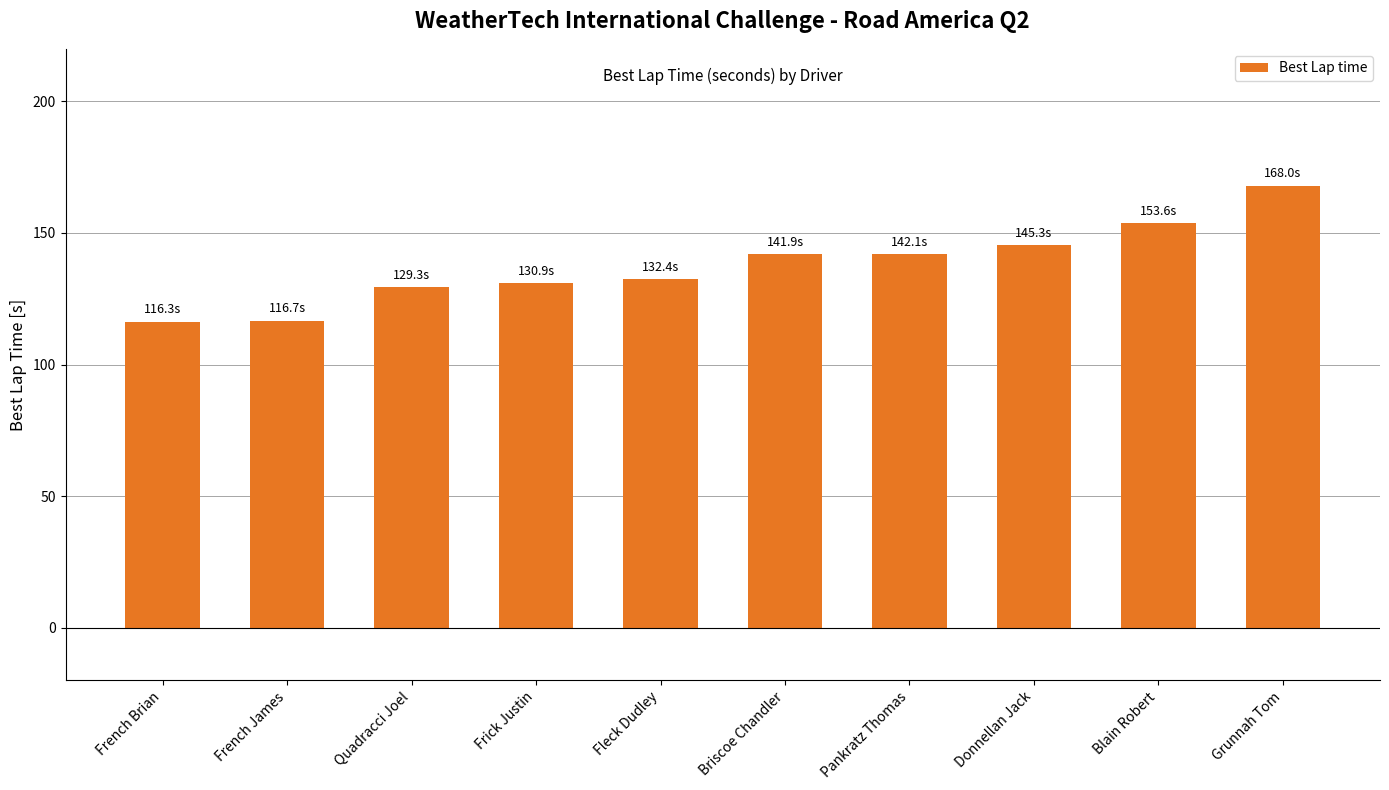

What is the ratio of the value at Frick Justin to the value at Briscoe Chandler?

0.9